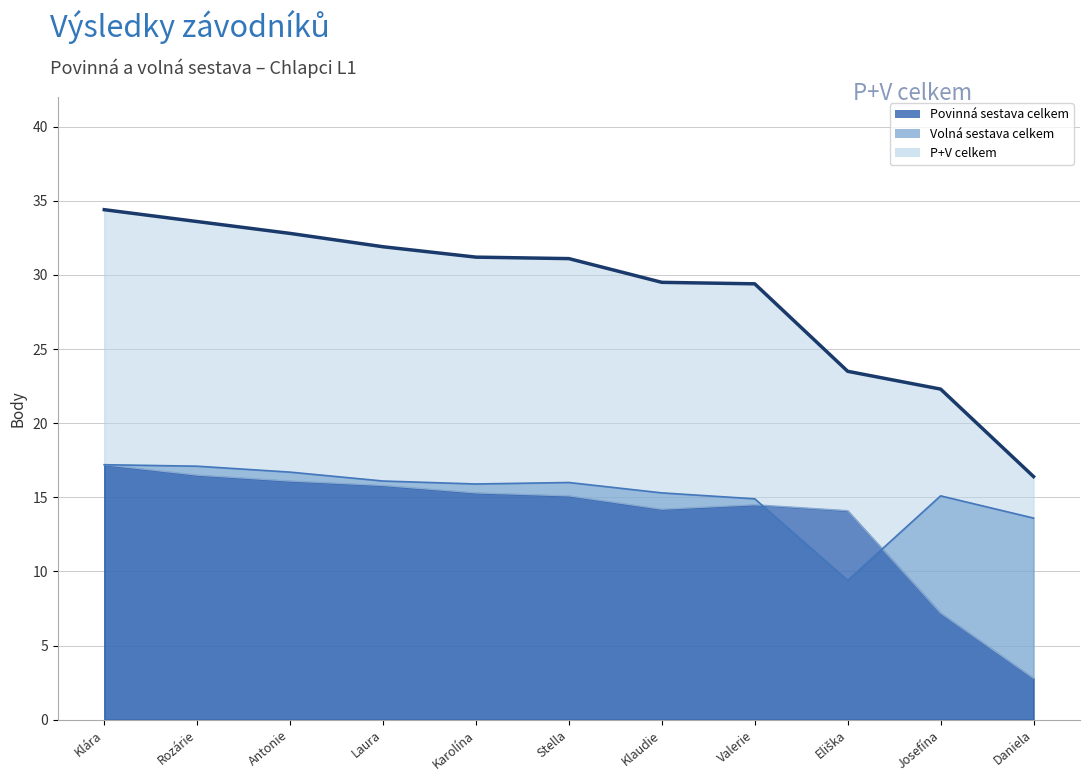

What is the difference between the highest and lowest values at Klára?

17.2